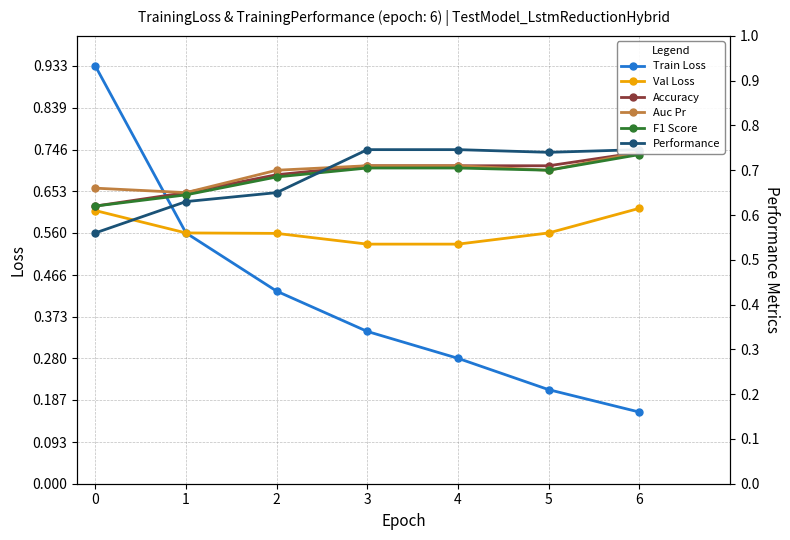

True or false: Accuracy has more than 1 interior local peaks.

False